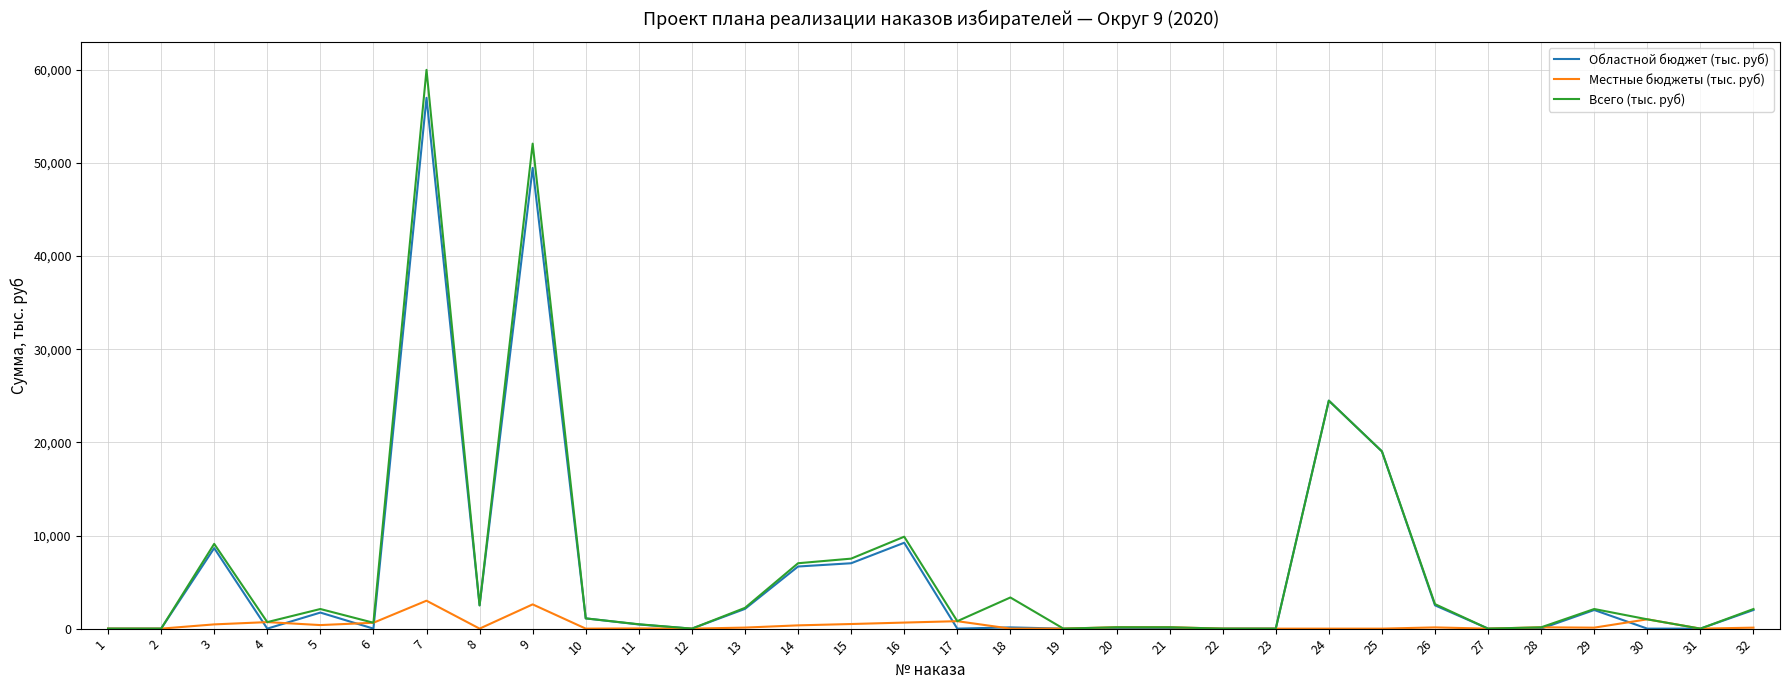

The Местные бюджеты (тыс. руб) series shows 150.0 at 20. True or false?

True